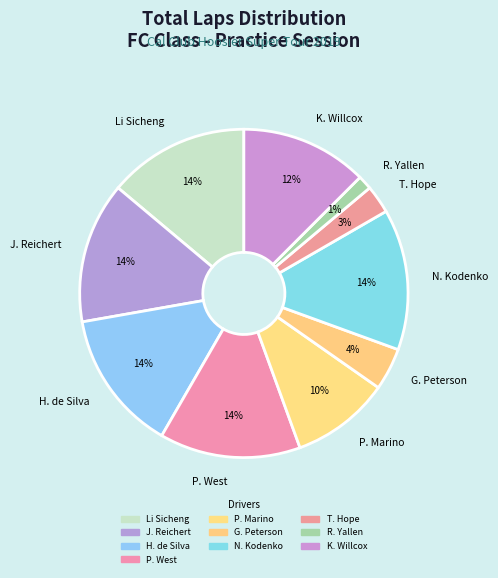

Is there a majority slice in this chart?

No